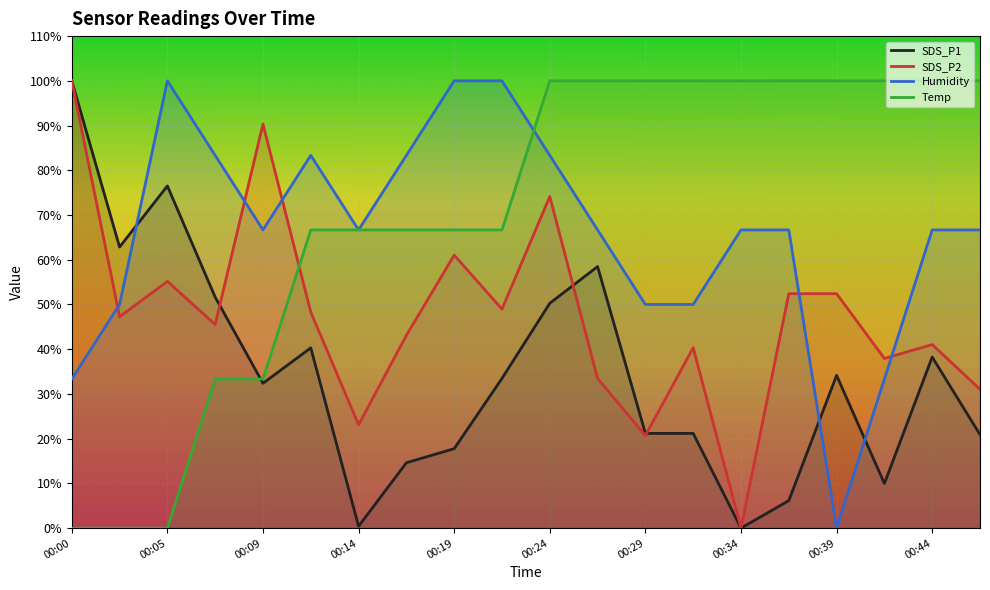

Which category has the highest value in the SDS_P2 series?

00:00